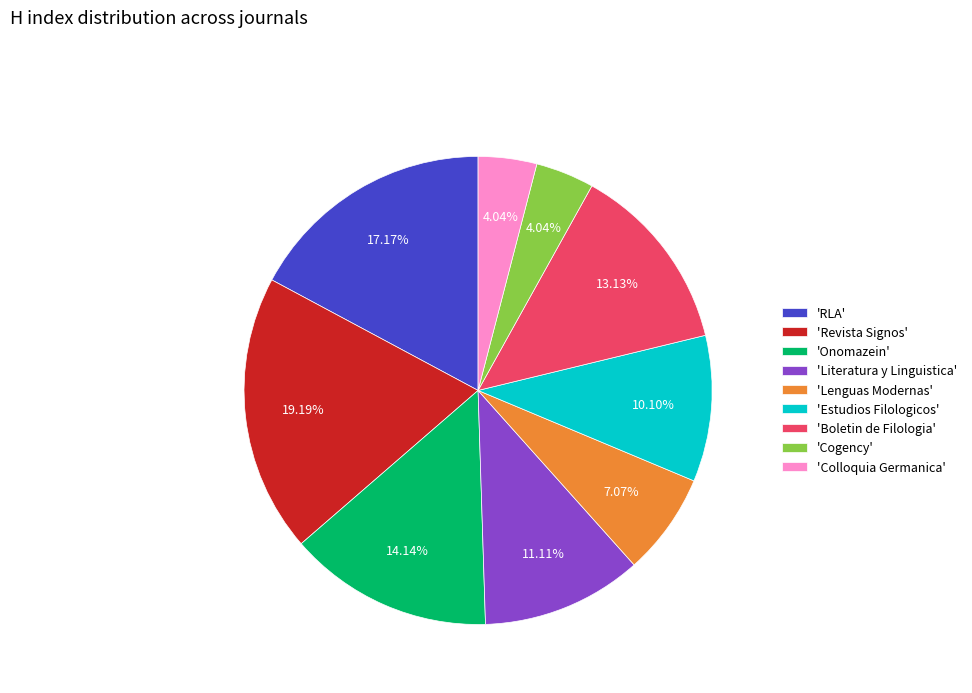

Count the number of slices in the pie.

9